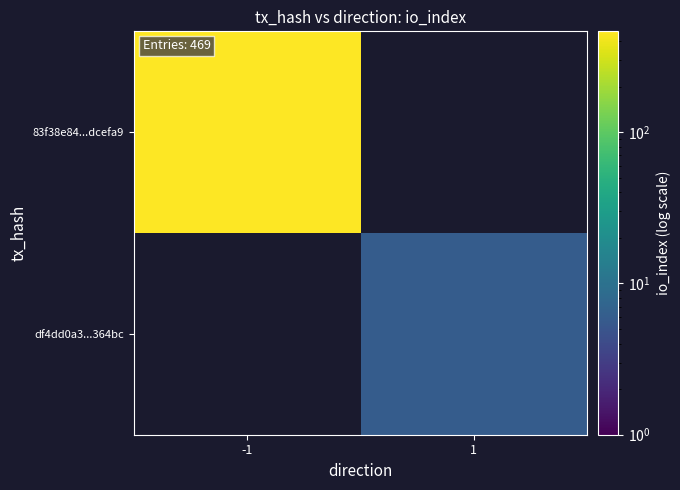

Rank the series at -1 from highest to lowest value.

83f38e84...dcefa9, df4dd0a3...364bc